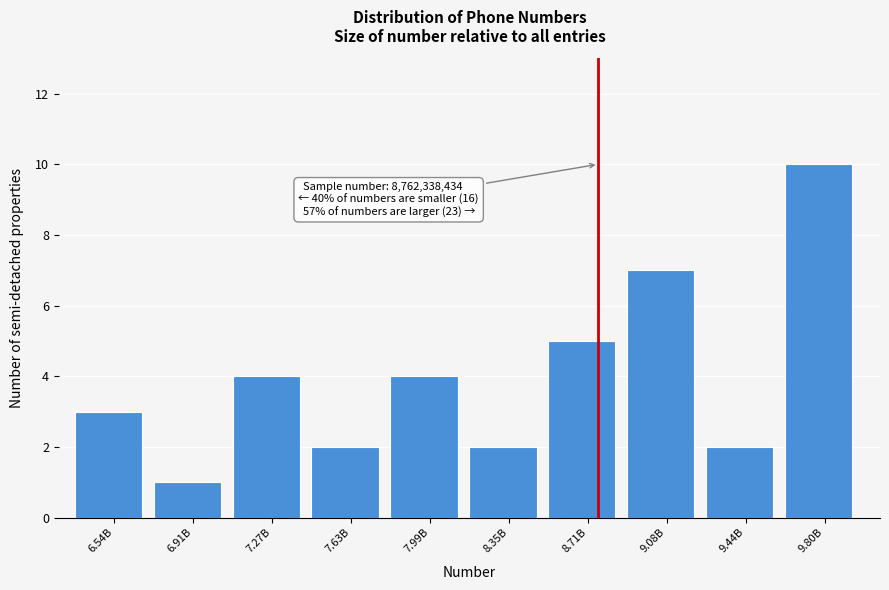

Reading right to left, extract all data points from this chart.

10	2	7	5	2	4	2	4	1	3